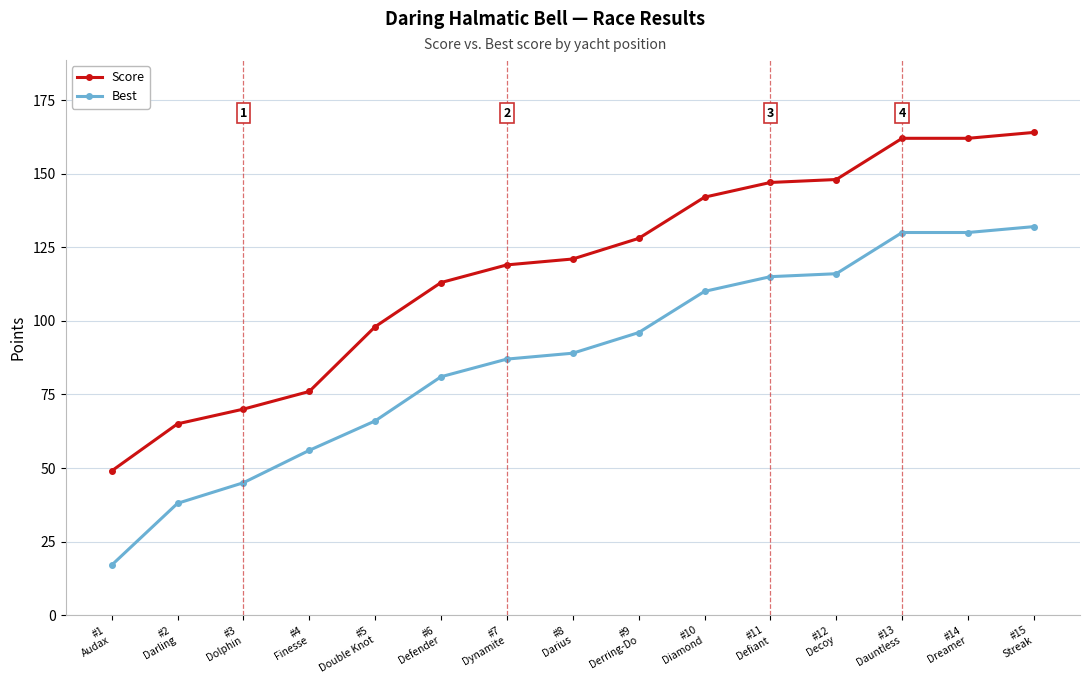

What is the value of the Score point at the 7th from the left?

119